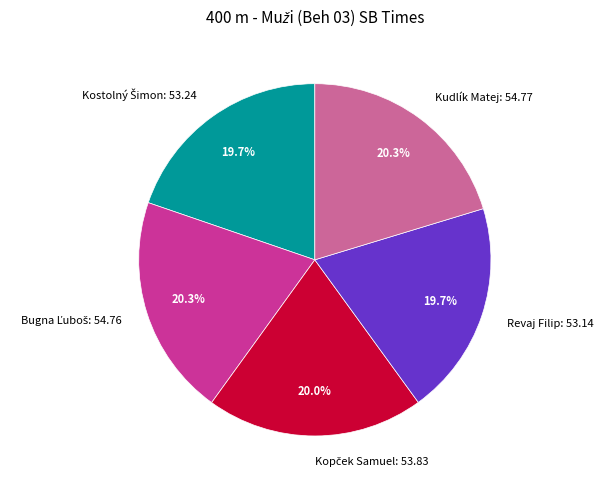

Count the number of slices in the pie.

5